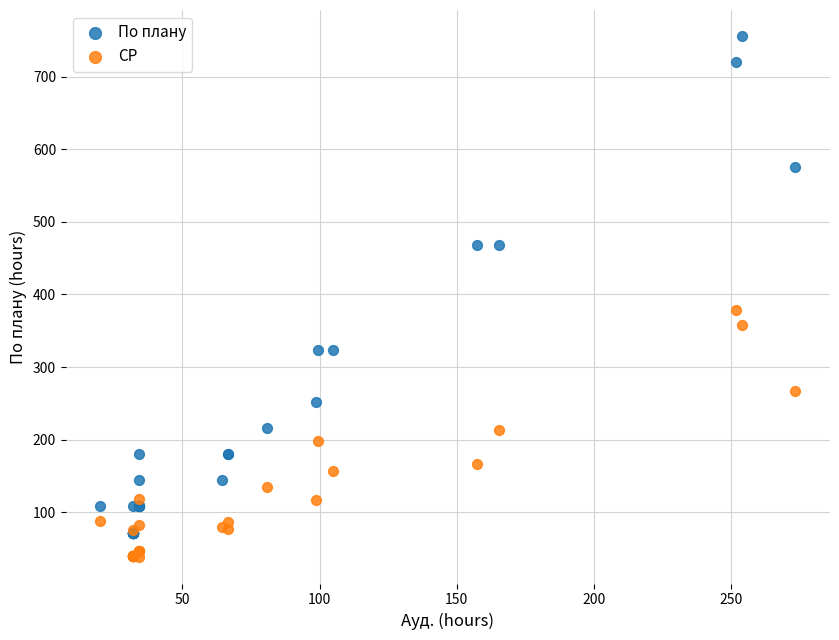

In the По плану series, what Y value is closest to 414?

468.0